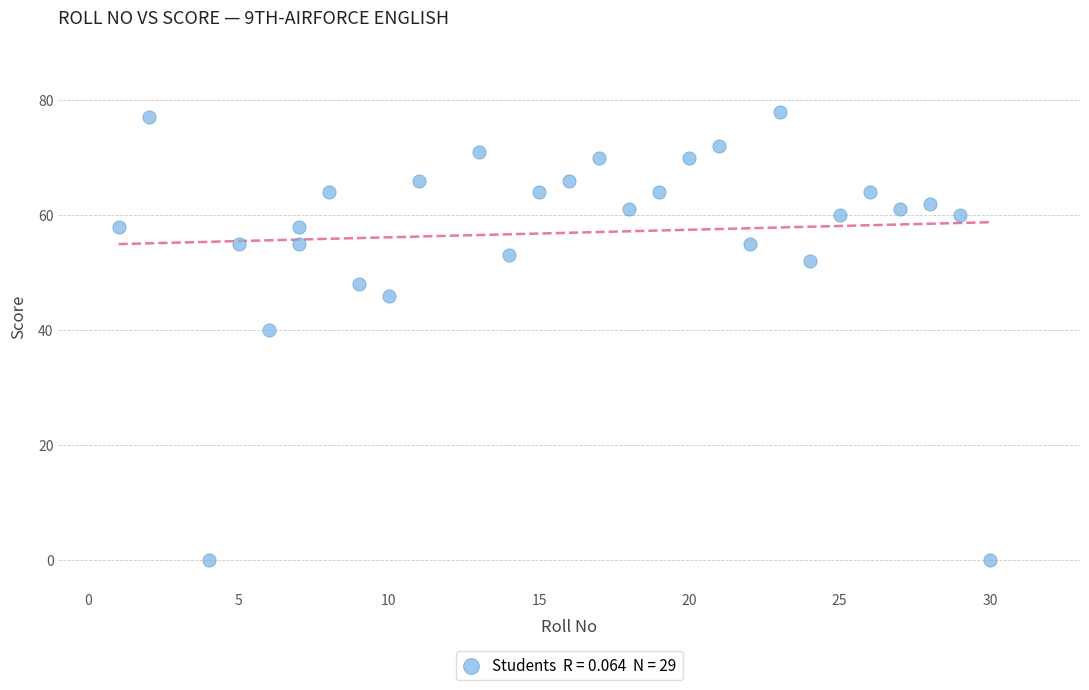

What is the range of Y values (max minus min)?

78